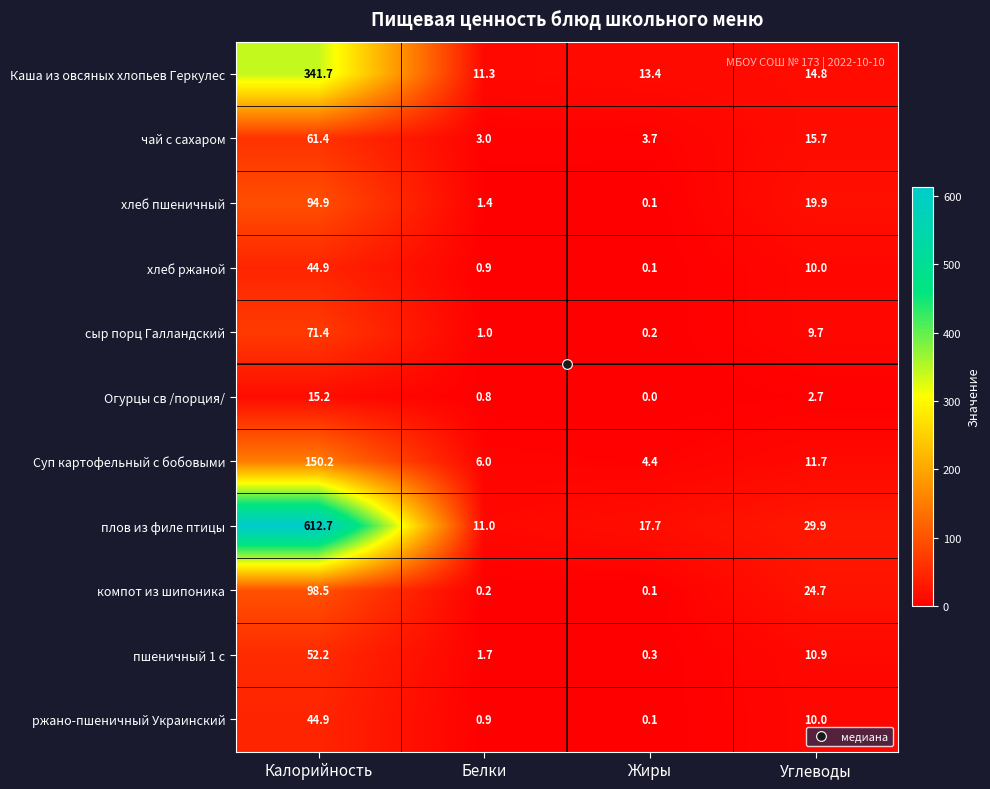

At which category is the sum across all series the highest?

Калорийность